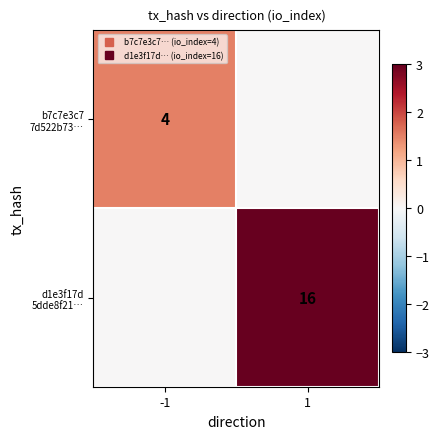

Which has a higher value, 1 or -1?

-1